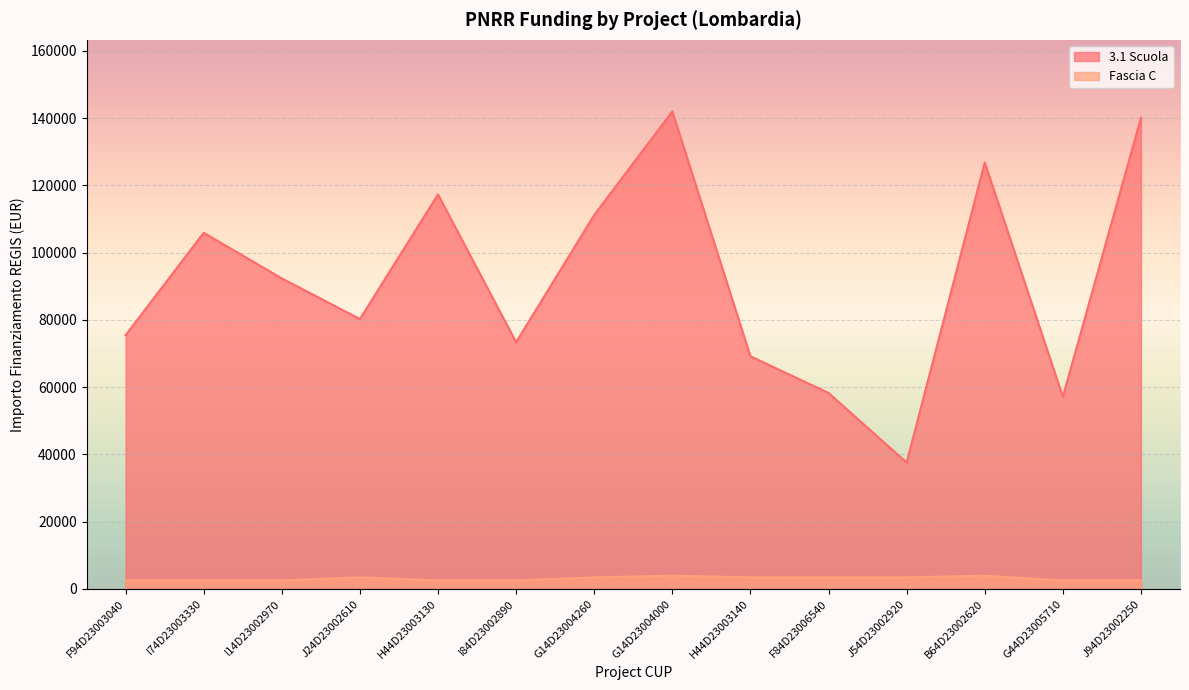

Where is the first local maximum for 3.1 Scuola?

I74D23003330